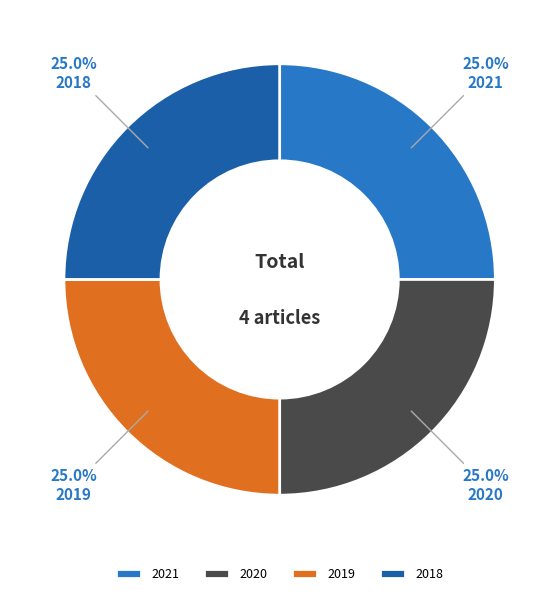

How much of the chart is everything except 2021?

75.0%